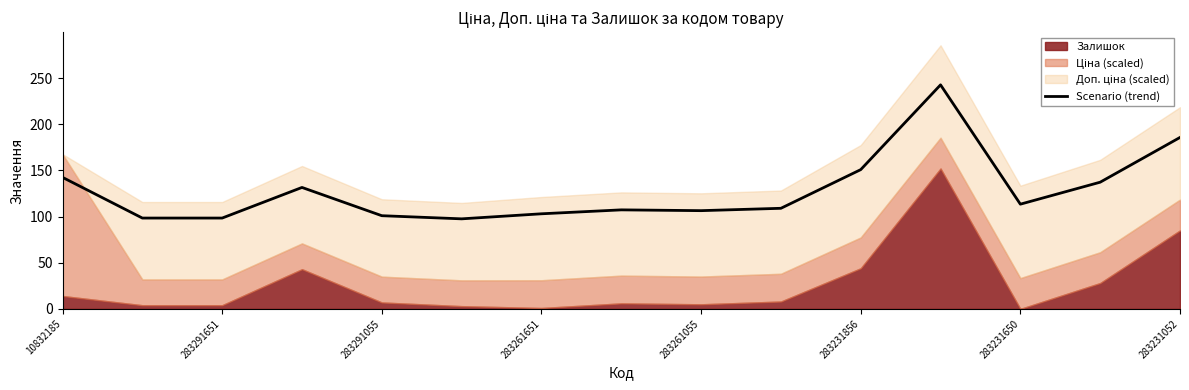

What is the highest value of the Scenario (trend) series?

242.6